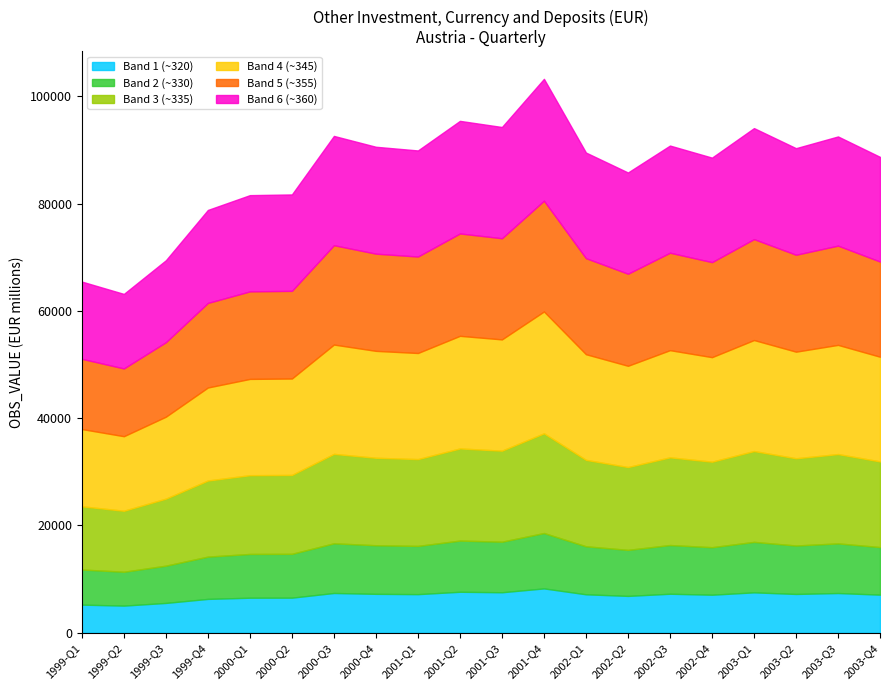

What is the greatest value displayed?

103267